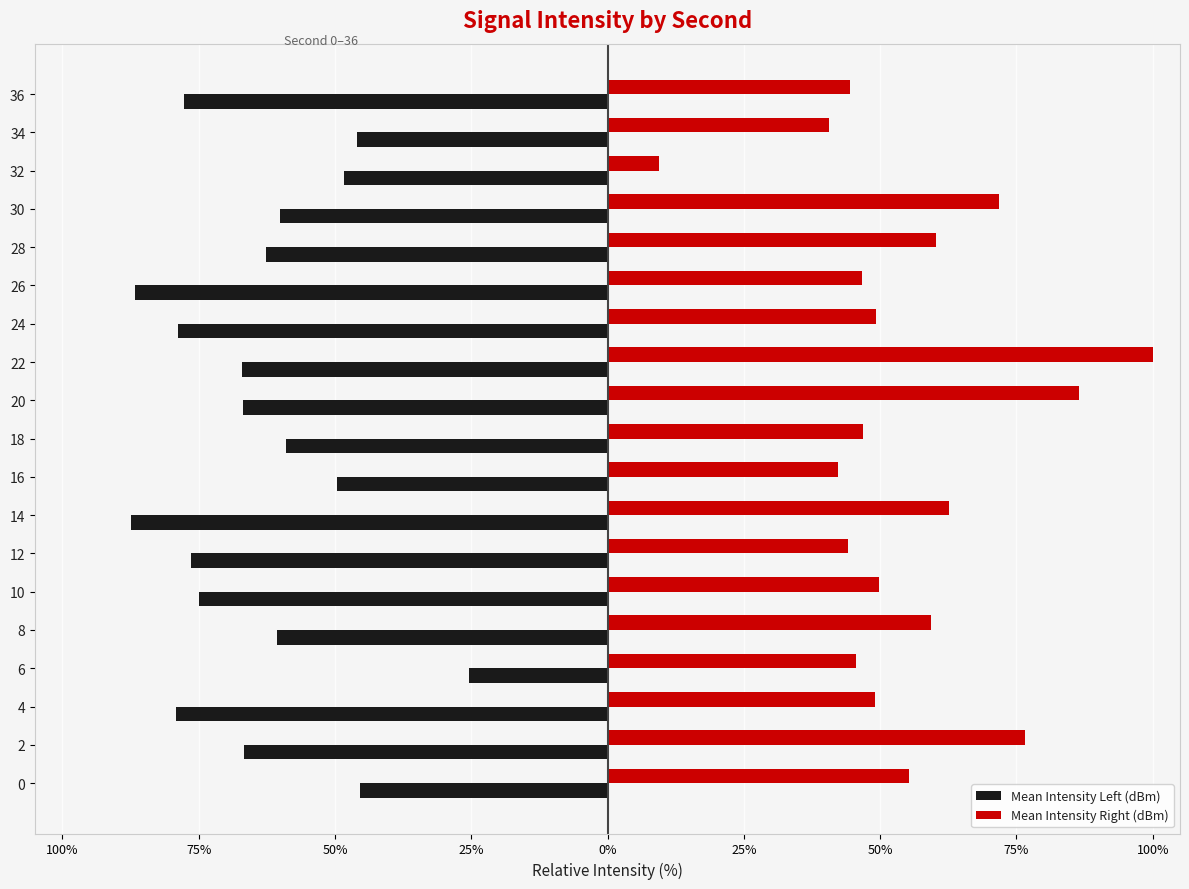

Reading right to left, transcribe all the data shown in this chart.

Mean Intensity Left (dBm): -77.8	-45.9	-48.3	-60.1	-62.6	-86.7	-78.7	-67.1	-66.9	-59.0	-49.6	-87.5	-76.3	-75.0	-60.7	-25.4	-79.1	-66.7	-45.3
Mean Intensity Right (dBm): 44.4	40.6	9.3	71.7	60.2	46.6	49.2	100.0	86.5	46.8	42.3	62.6	44.1	49.8	59.4	45.6	49.0	76.6	55.2